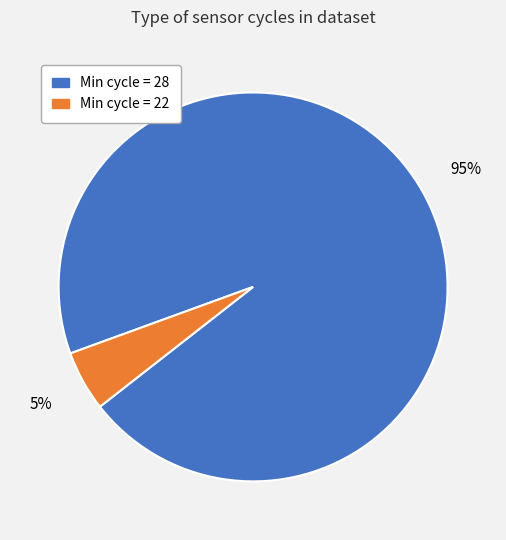

To the nearest percent, what is the average slice percentage?

50%